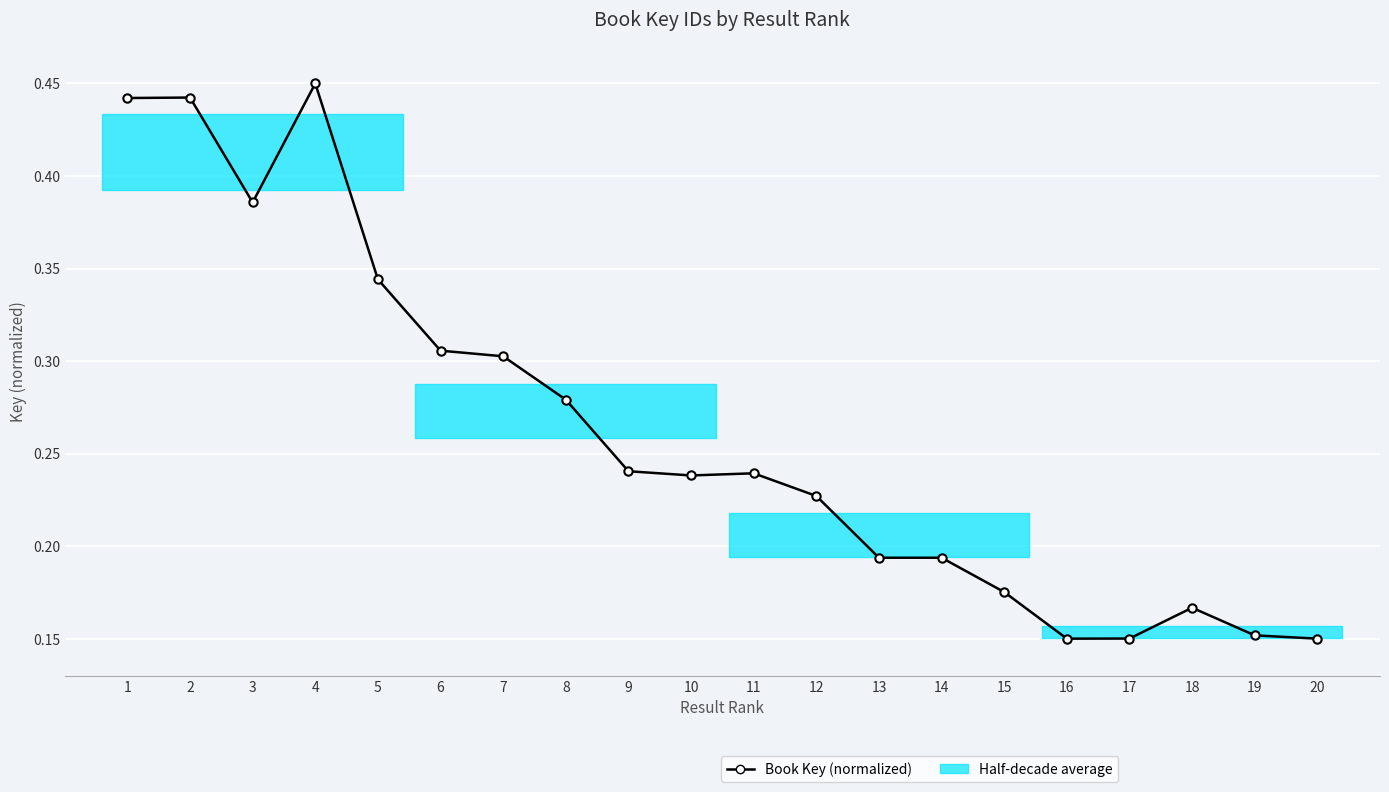

How many lines are shown in the chart?

1